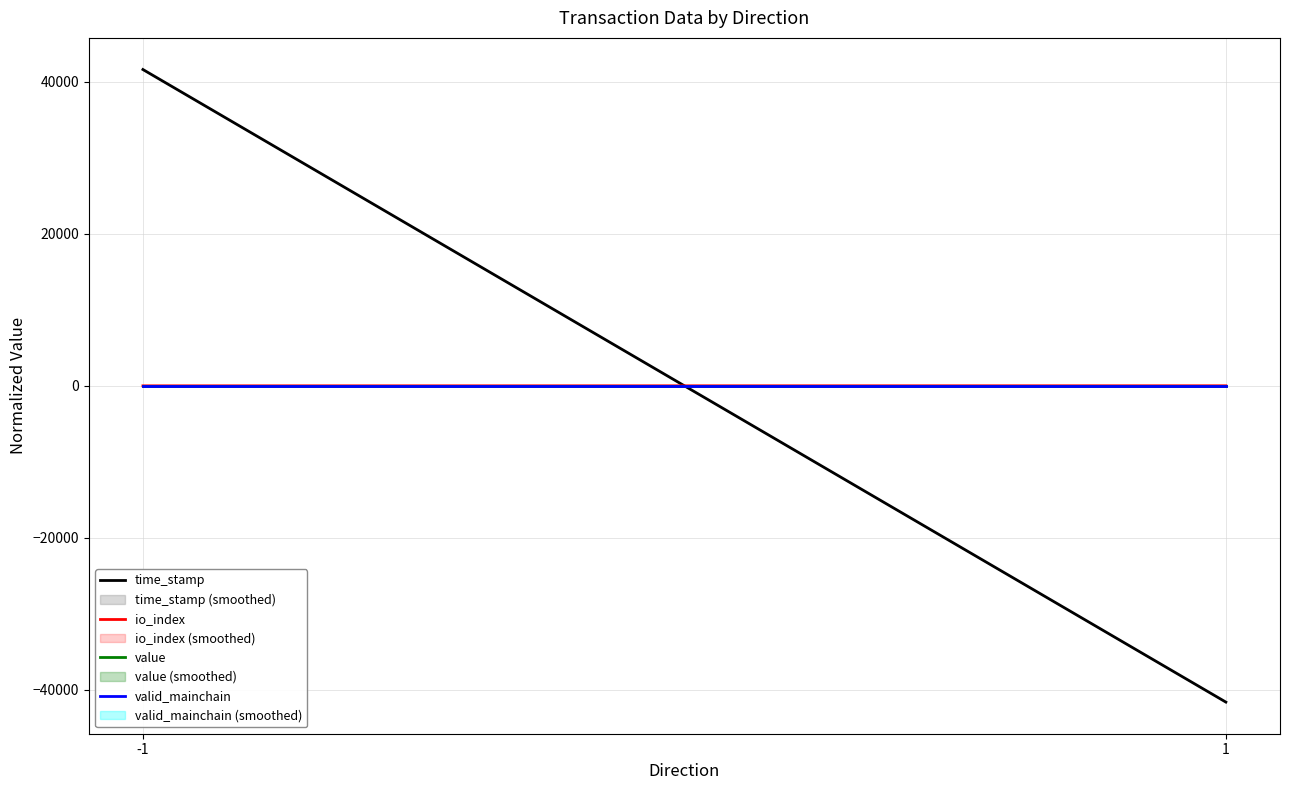

At 1, list the series in order from largest to smallest.

io_index, value, valid_mainchain, time_stamp